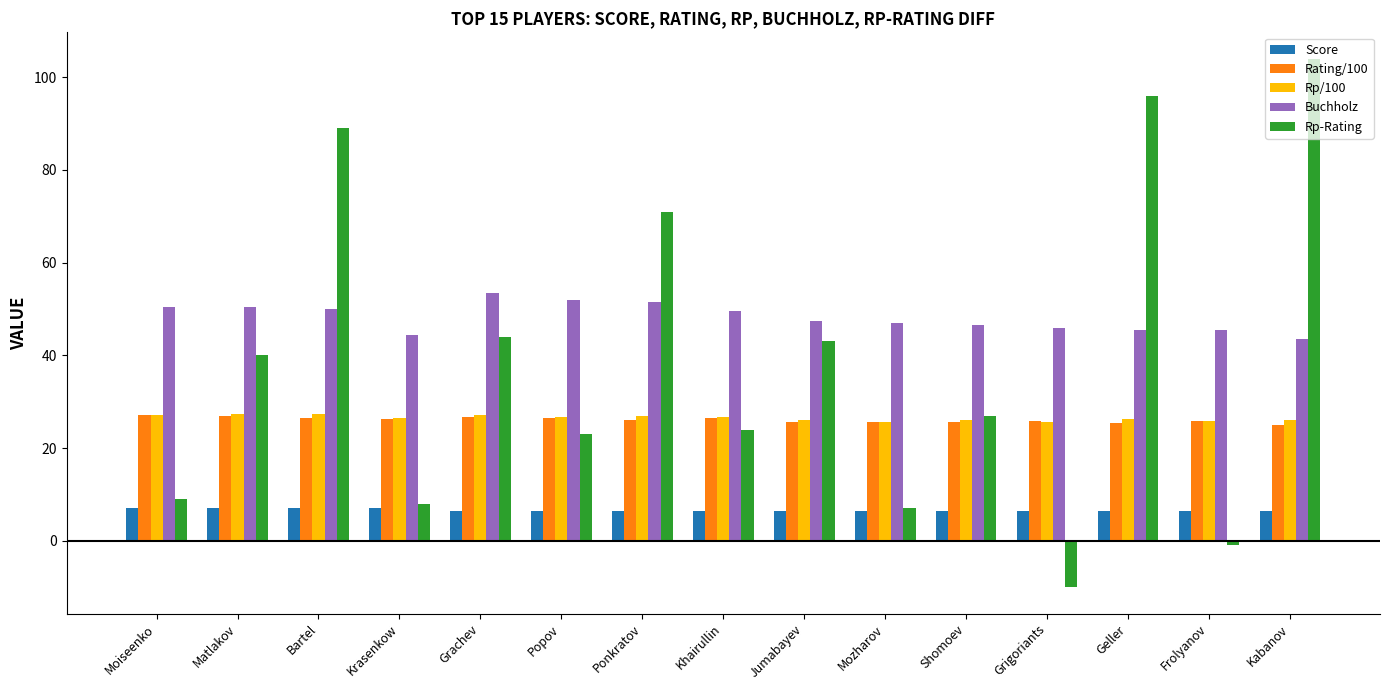

What is the highest value of the Score series?

7.0